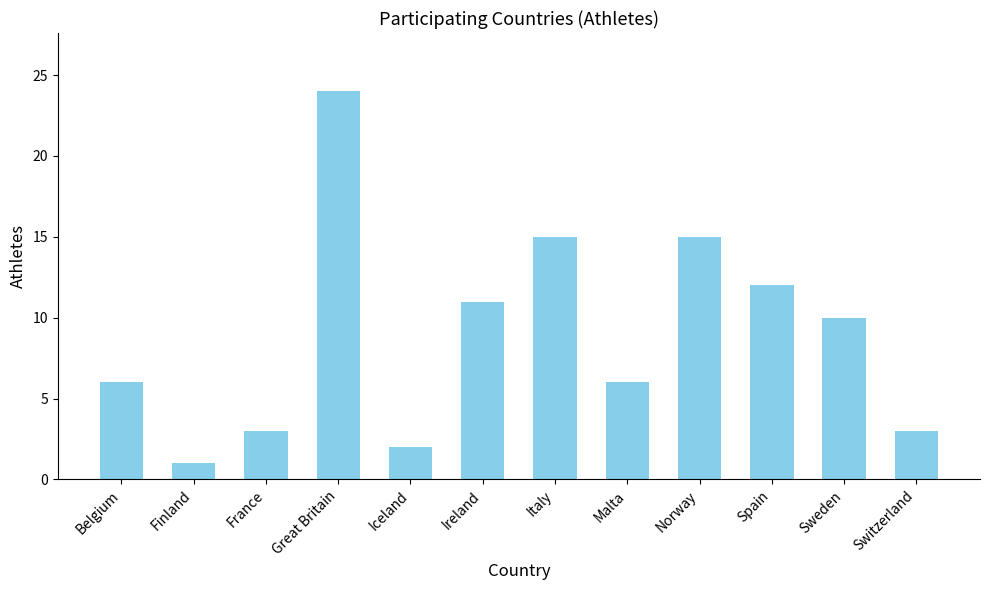

What is the difference between the second highest and minimum values?

14